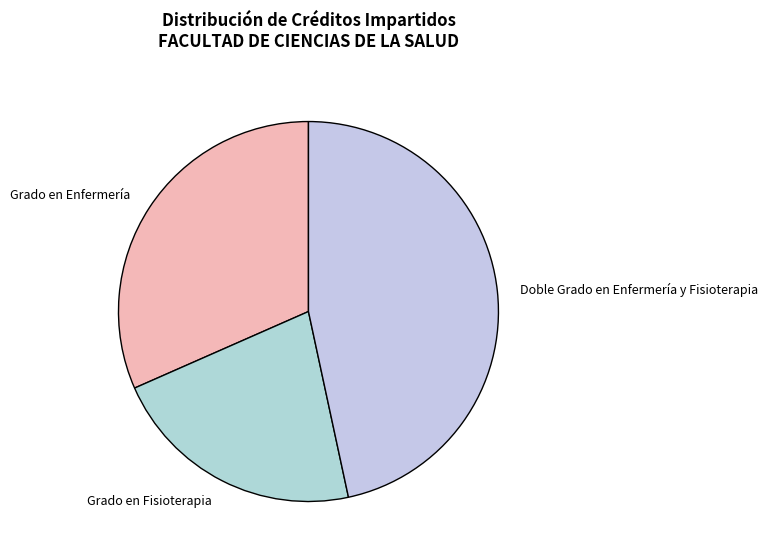

What is the largest slice in the pie chart?

Doble Grado en Enfermería y Fisioterapia